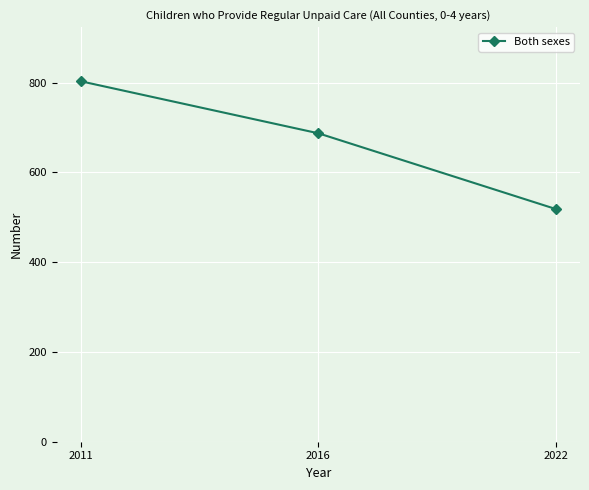

Between 2016 and 2011, which is larger?

2011